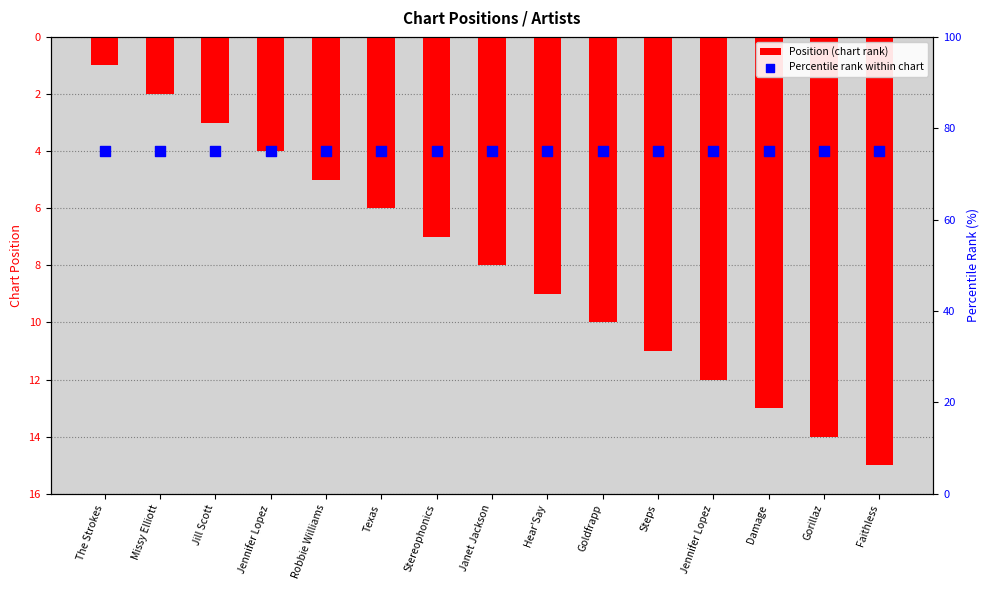

At how many categories does at least one series exceed 46?

15